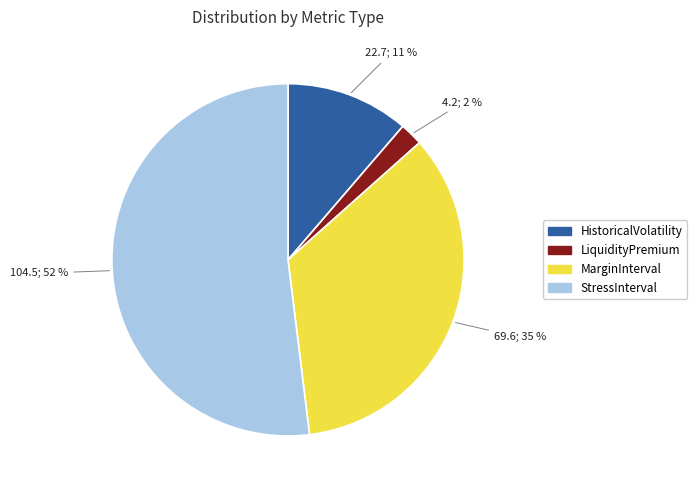

Which slice is the smallest?

LiquidityPremium